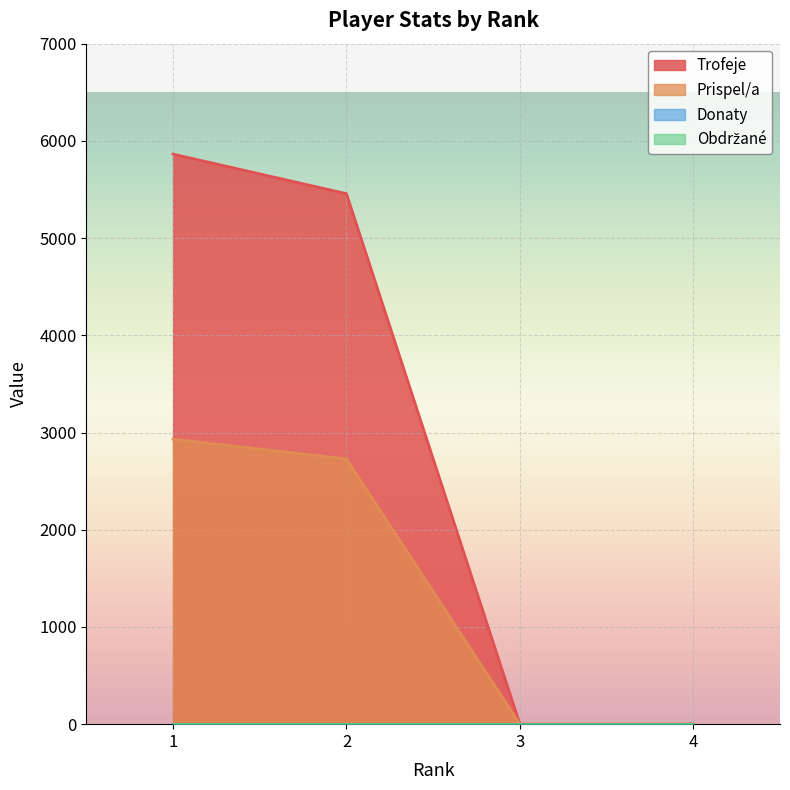

List the labels in order of Prispel/a value, largest first.

1, 2, 3, 4